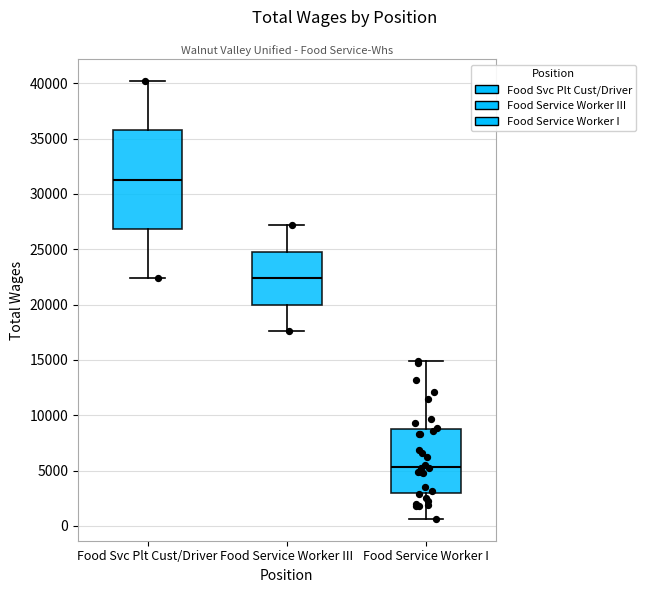

Reading left to right, read every box against the y-axis: the position of its median line, the range the box covers, and the ends of its whiskers. The values are not printed on the chart, so give them approximately, as read against the axis.

Food Svc Plt Cust/Driver: median 31500, box 27000 to 35500, whiskers 22500 to 40000
Food Service Worker III: median 22500, box 20000 to 25000, whiskers 17500 to 27000
Food Service Worker I: median 5500, box 3000 to 9000, whiskers 500 to 15000